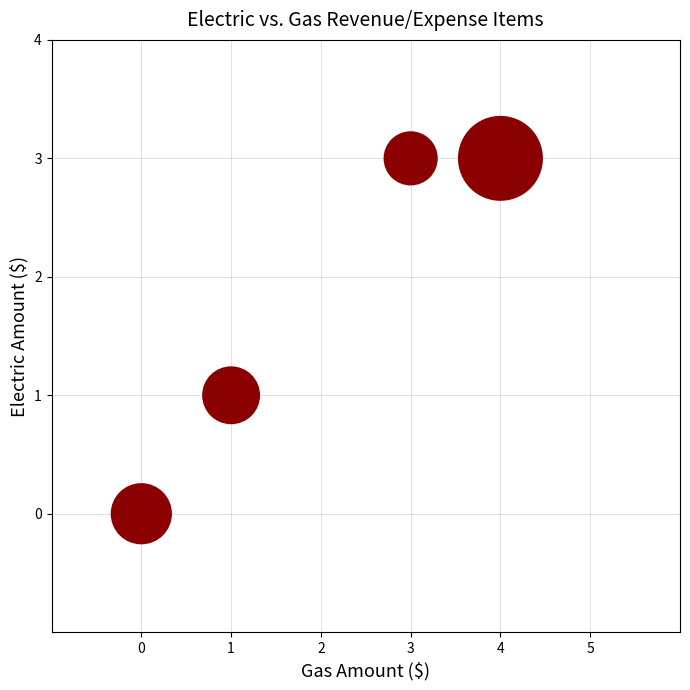

What is the range of Y values (max minus min)?

3